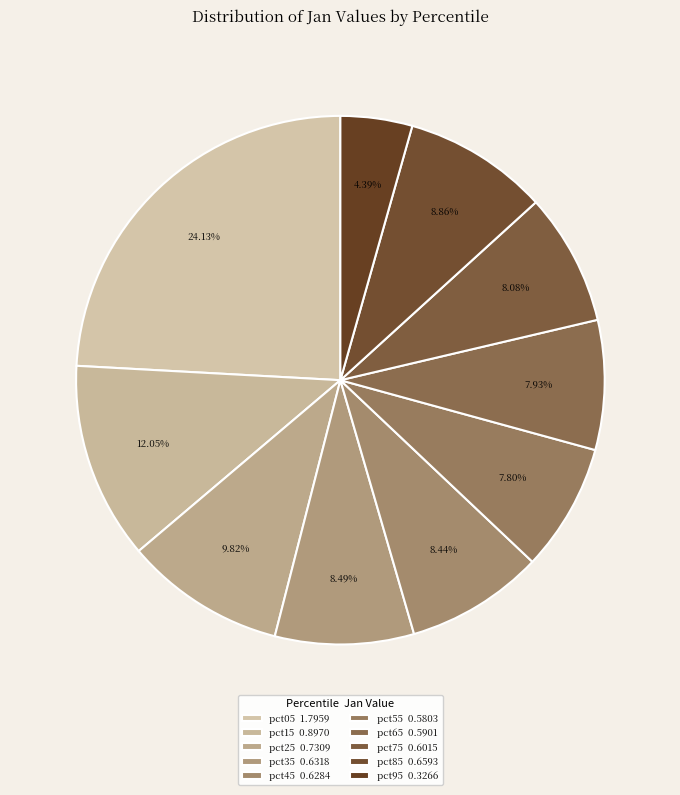

How many slices are in this pie chart?

10